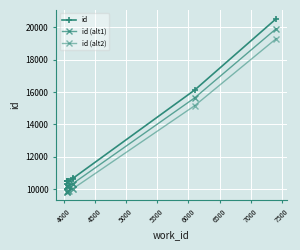

How many data points in id are less than 10531?

5